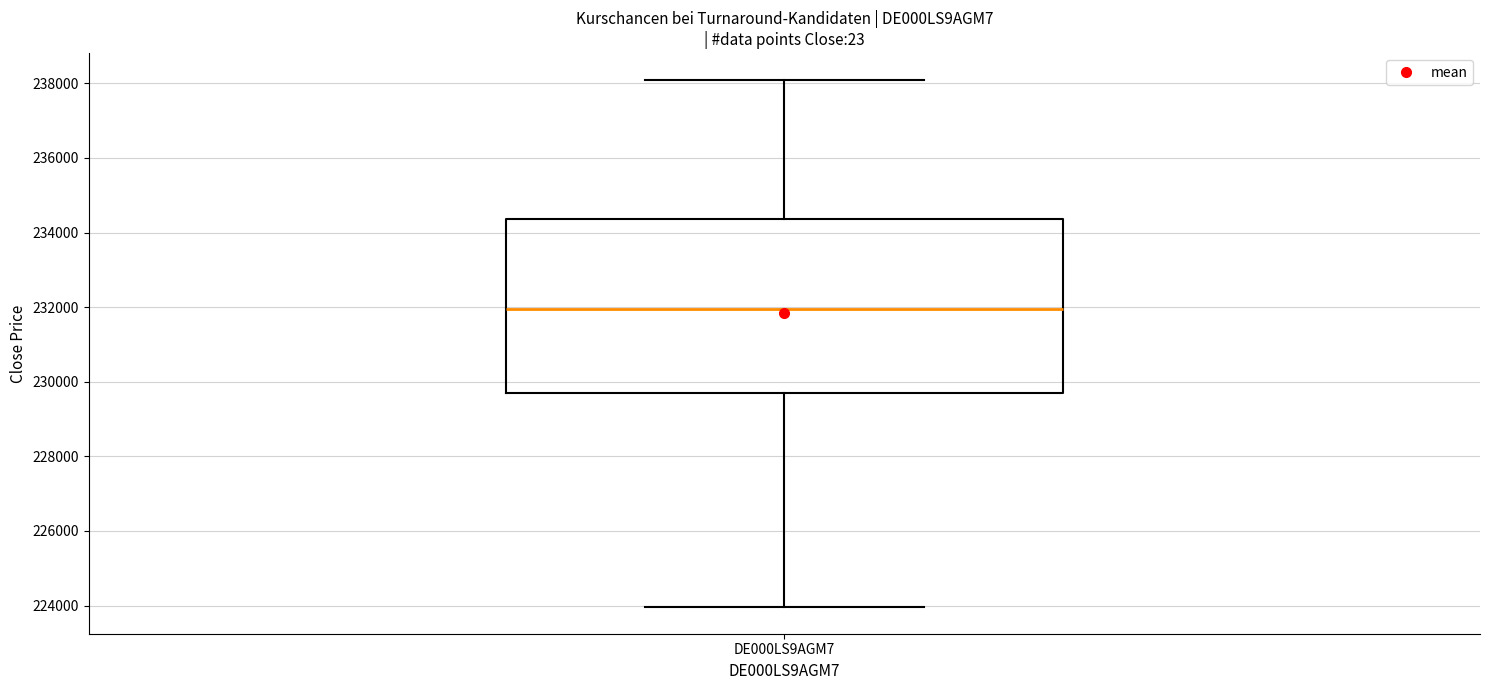

Transcribe this box plot: give where the median line is, the range the box spans, and where the two whiskers end, as read against the y-axis. The values are not printed on the chart, so give them approximately, as read against the axis.

median 232000, box 229800 to 234400, whiskers 224000 to 238200